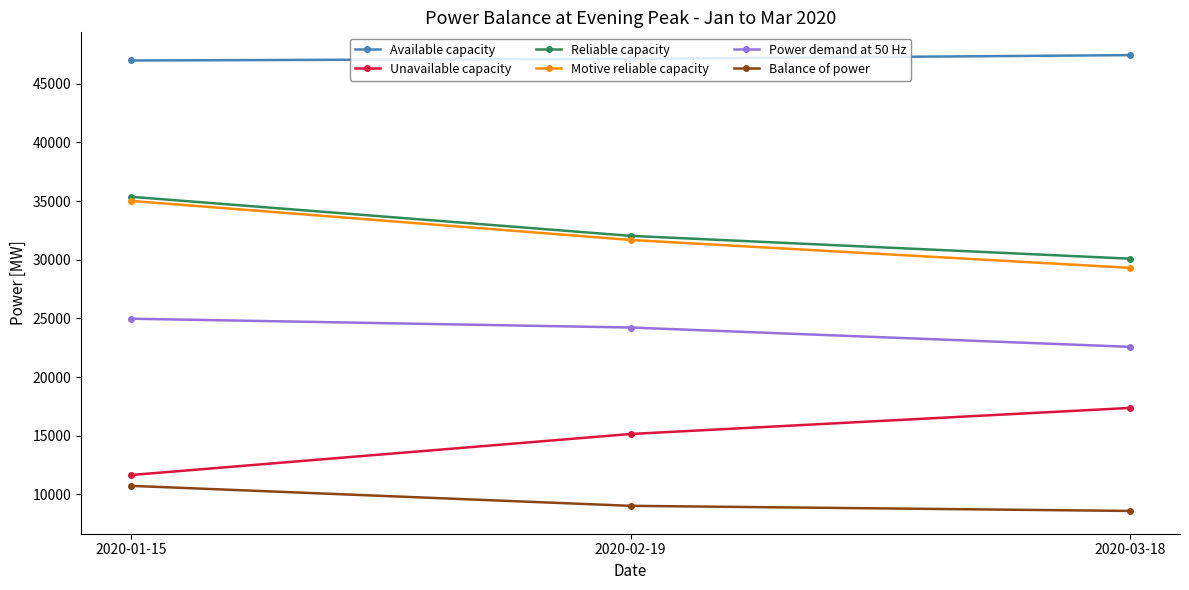

Is the value of Reliable capacity at 2020-02-19 greater than the value of Available capacity at 2020-01-15?

No